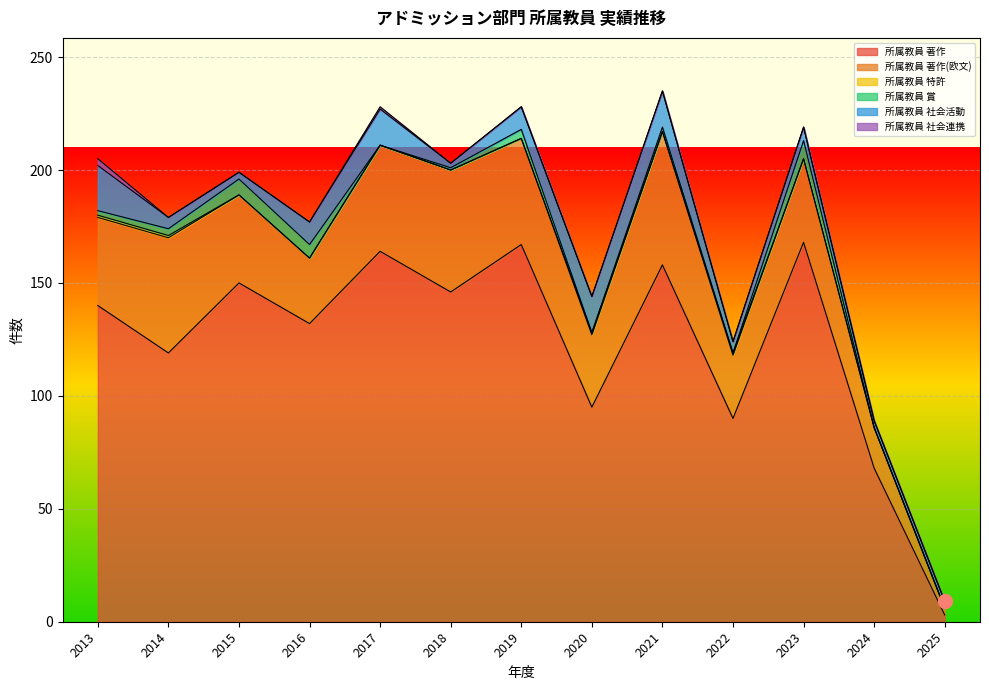

What is the average value of the 所属教員 社会活動 series?

9